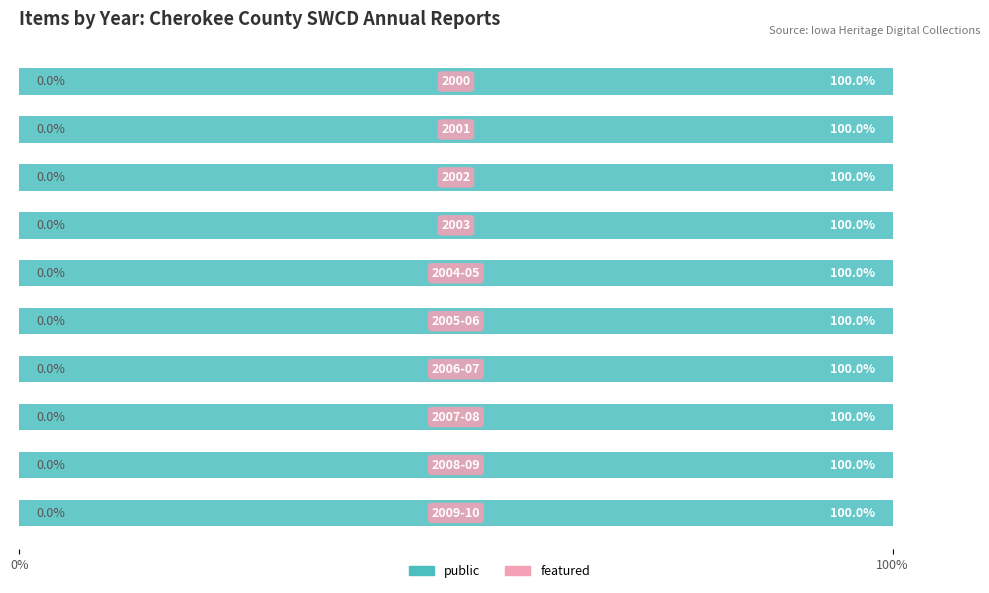

The public series shows 0 at 2007-08. True or false?

False